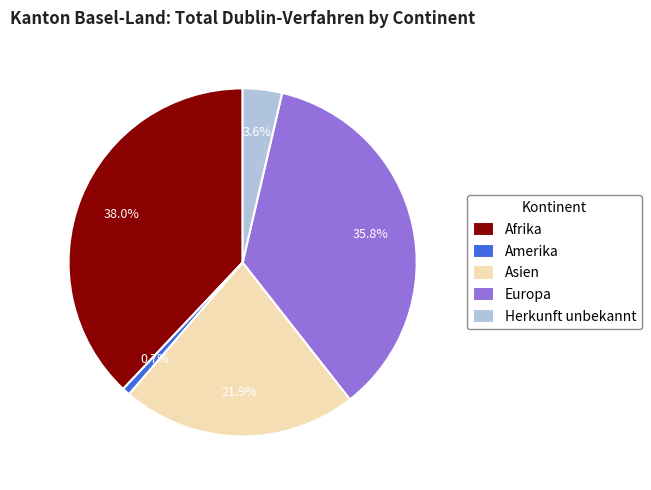

Which category has the smallest portion of the pie?

Amerika